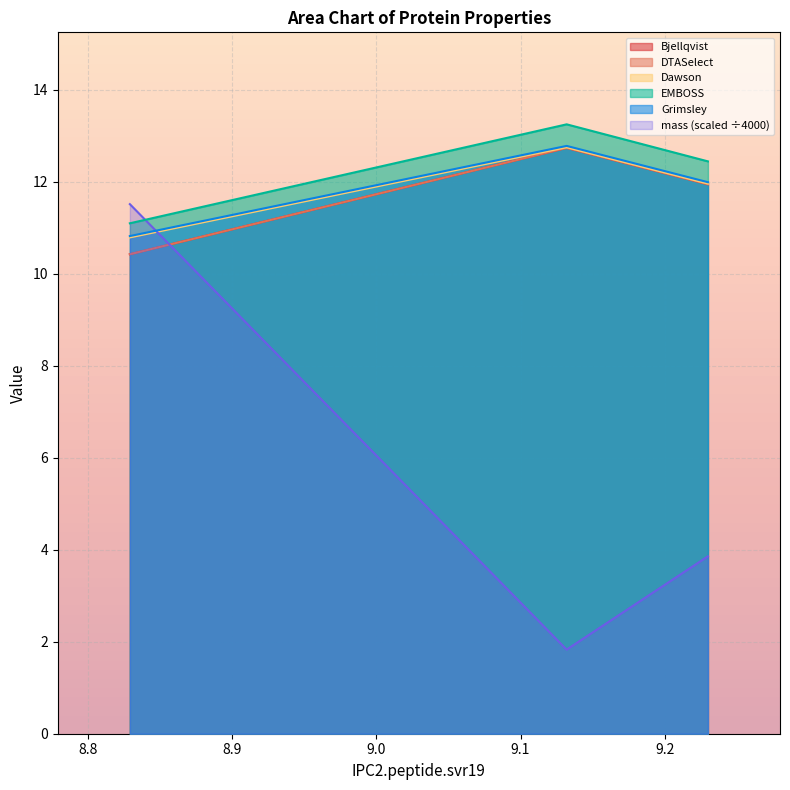

What is the approximate value of EMBOSS at 8.829?

11.1